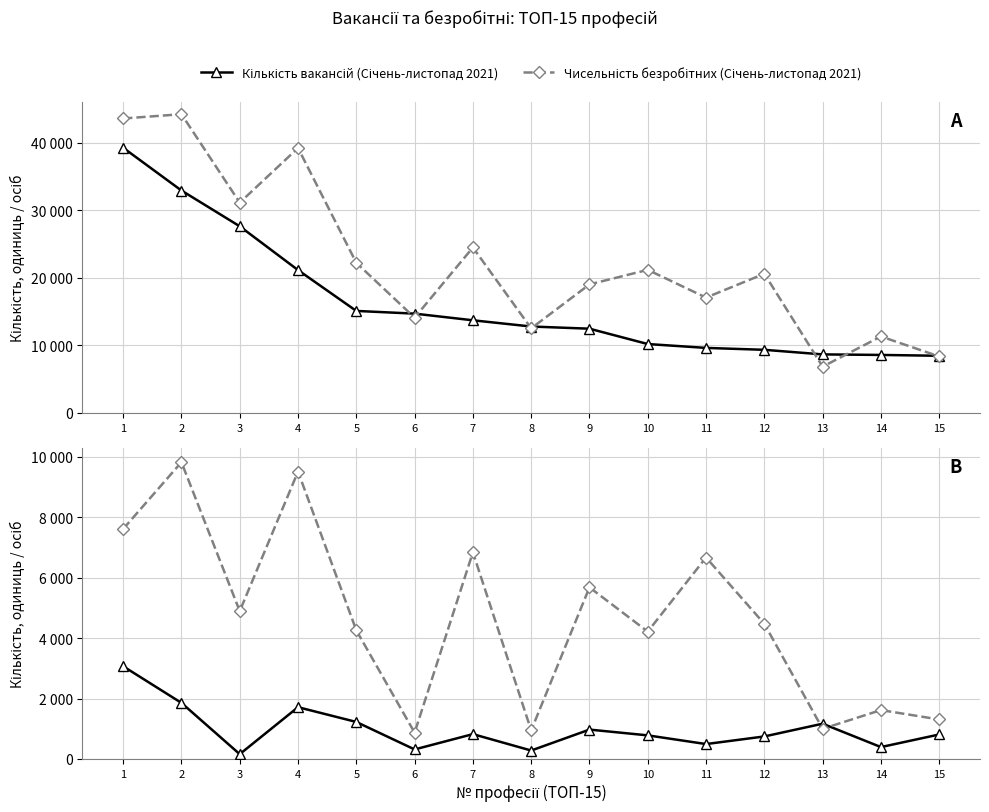

What is the sum of the Чисельність безробітних (Січень-листопад 2021) values at 7 and 12?

45098